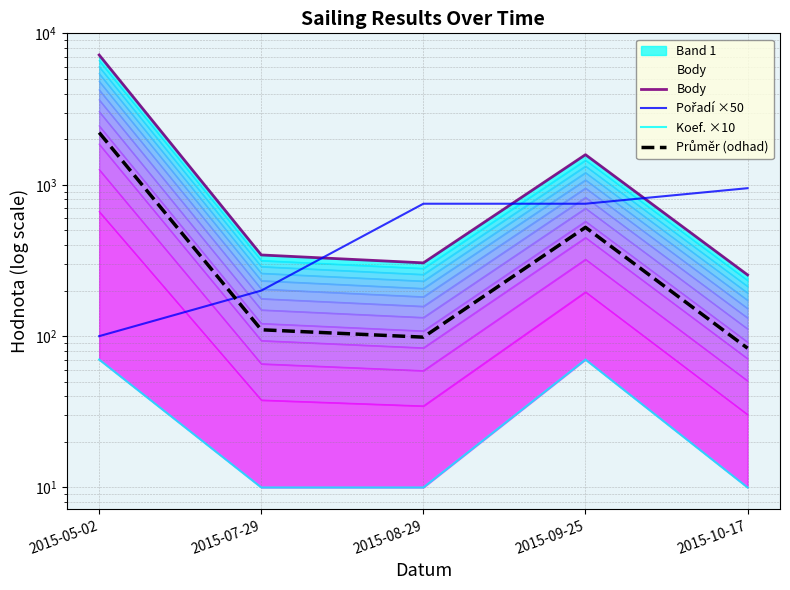

True or false: Koef. ×10 has more than 1 points higher than both neighbors.

False